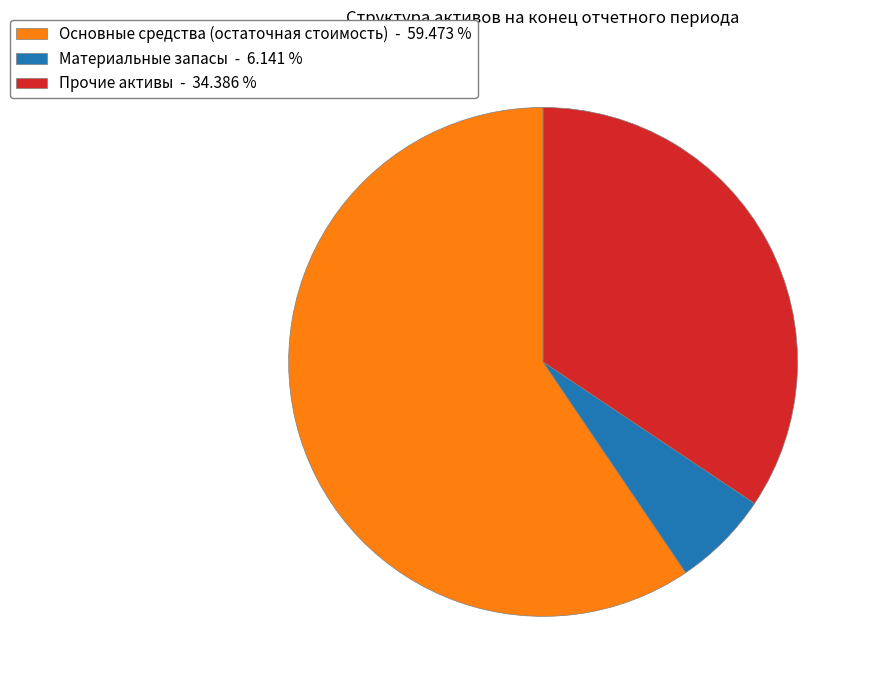

Which has a higher value, Прочие активы - 34.386 % or Материальные запасы - 6.141 %?

Прочие активы - 34.386 %